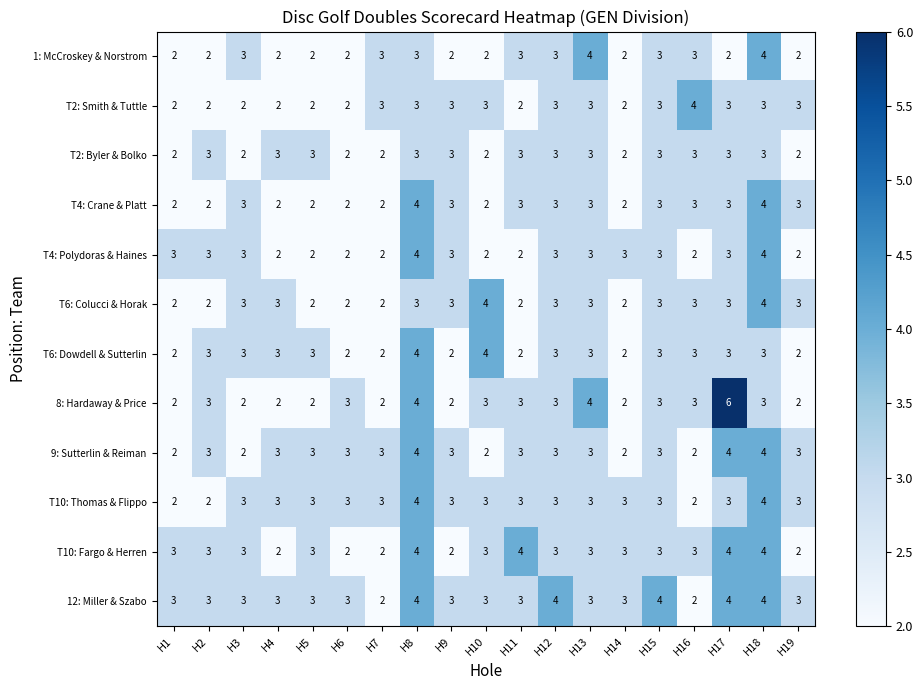

Count the 12: Miller & Szabo values in the range 3 to 4.

17